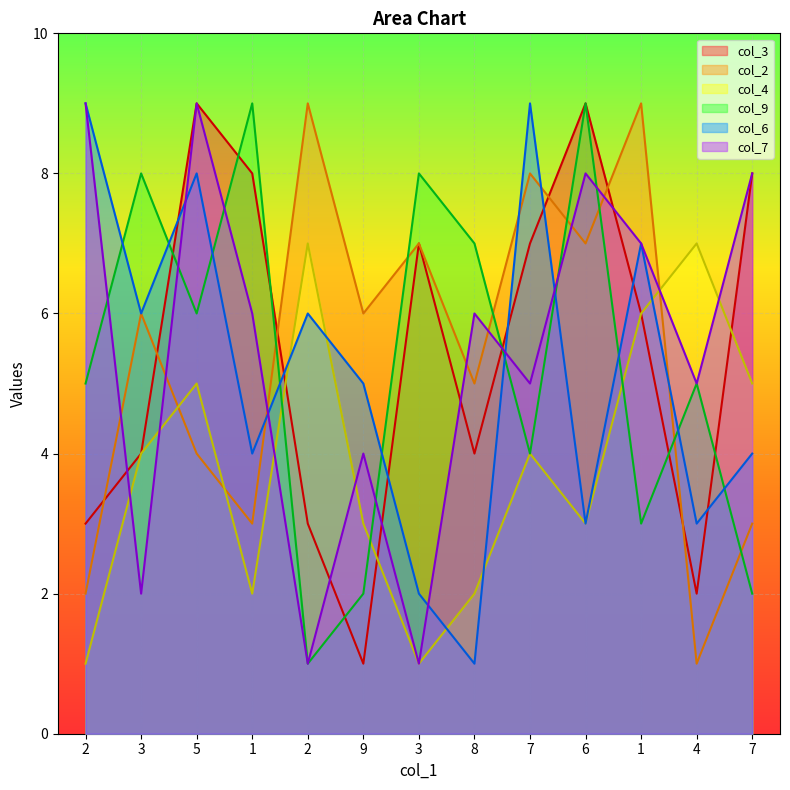

Is the value of col_6 at 1 greater than the value of col_4 at 7?

No